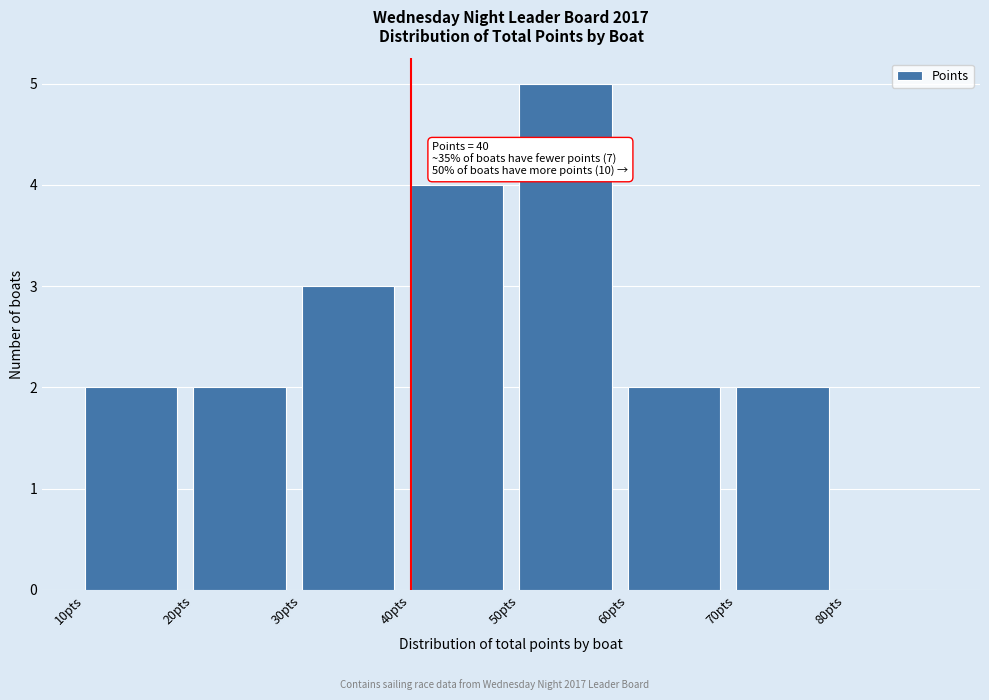

Over which range of the x-axis is the bar tallest?

50 to 60